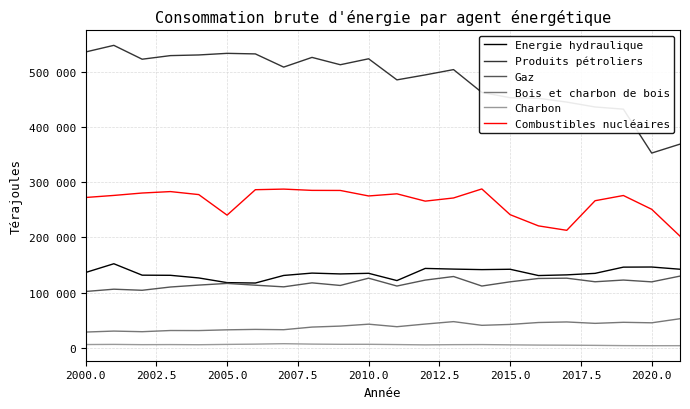

What is the difference between the second highest and minimum values in the Charbon series?

2900